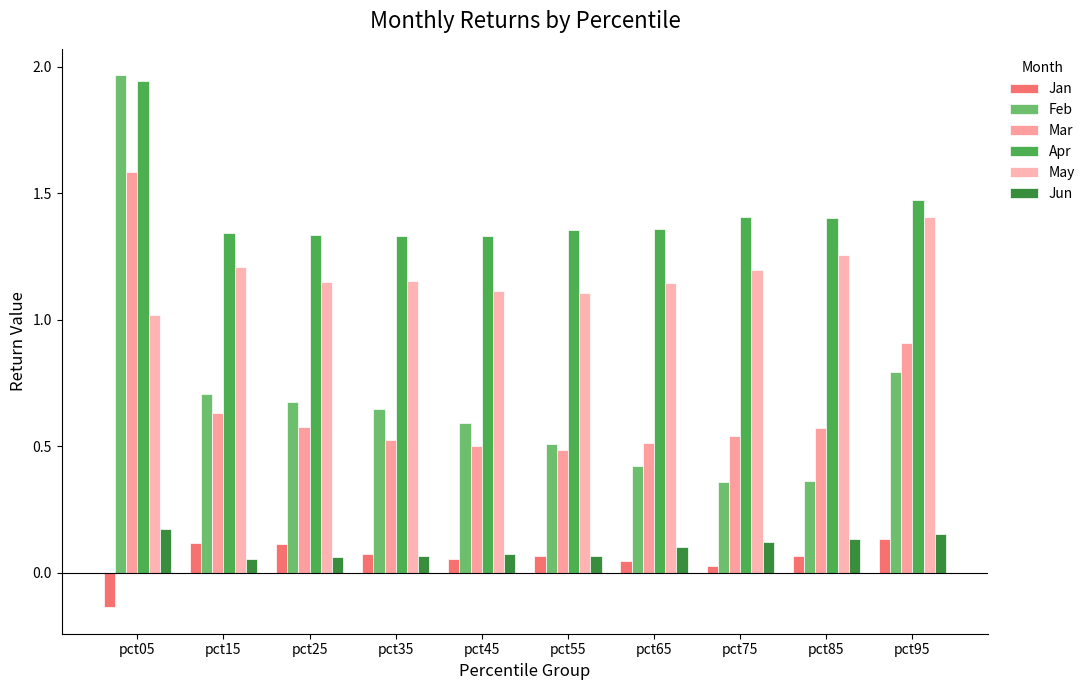

What are all the series names shown in the legend?

Jan, Feb, Mar, Apr, May, Jun